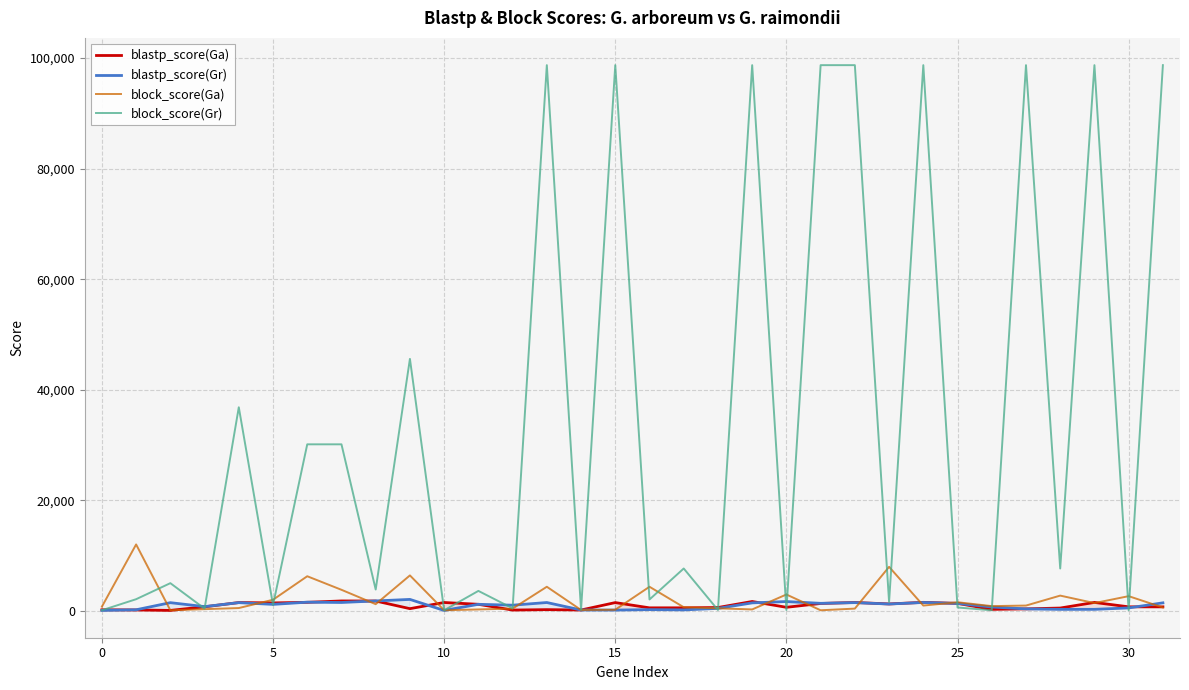

True or false: blastp_score(Gr) has a value of 2071 at 15.

False